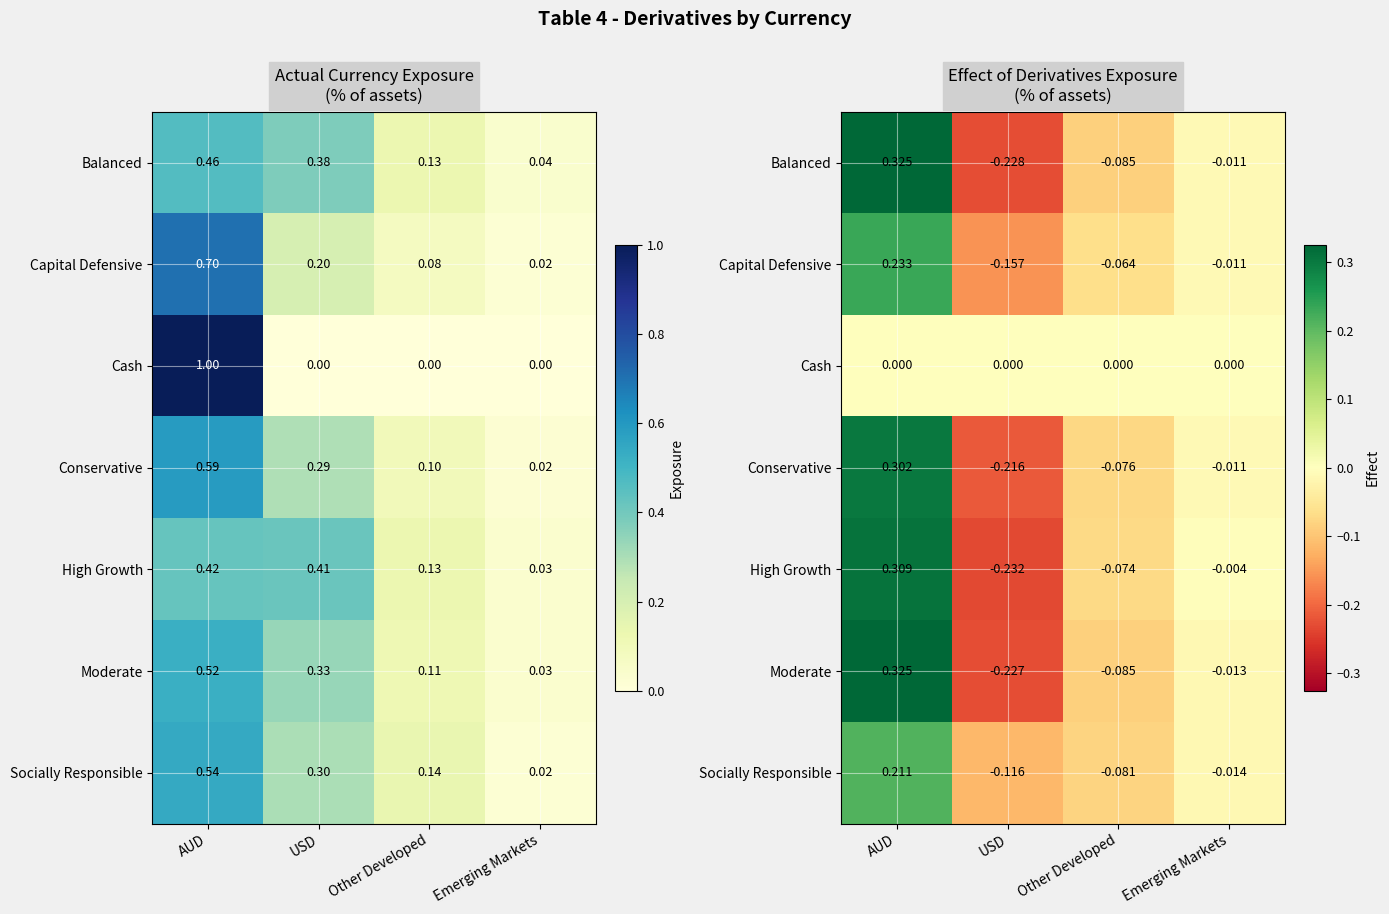

What is the sum of the Moderate values at USD and Other Developed?

-0.3